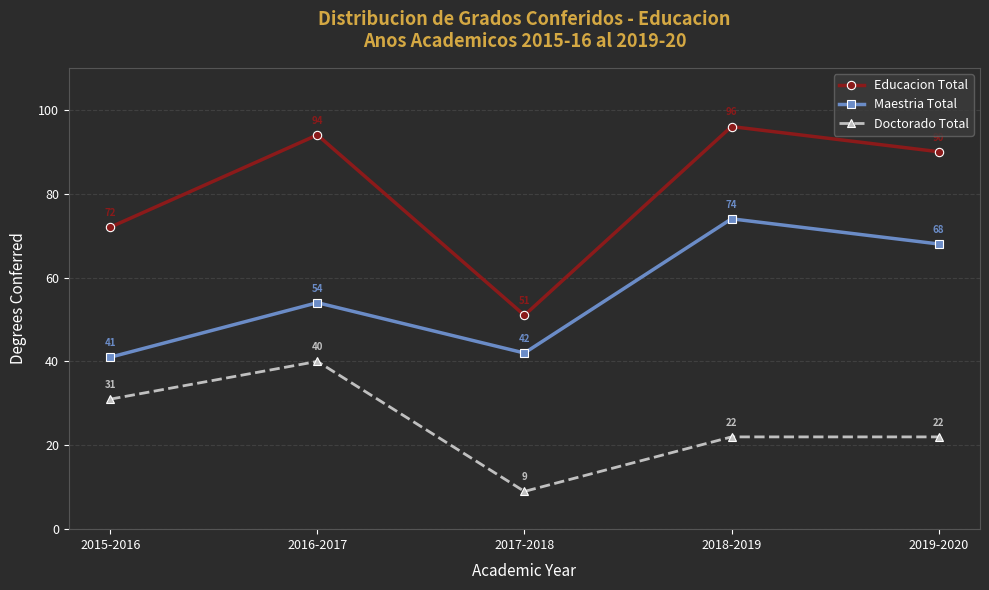

What is the sum of all Educacion Total values?

403